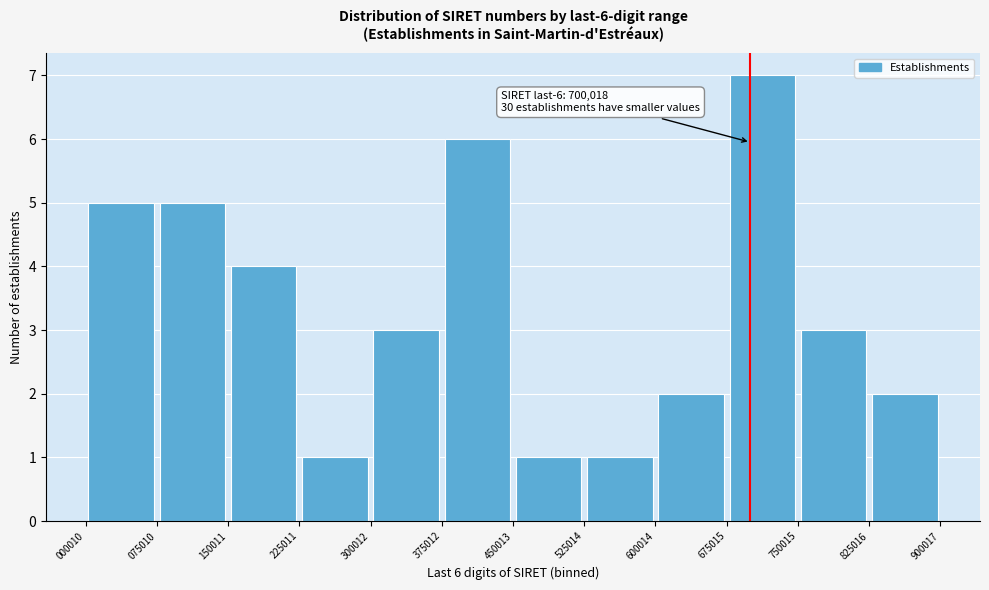

Which range on the x-axis has the tallest bar?

675015 to 750015